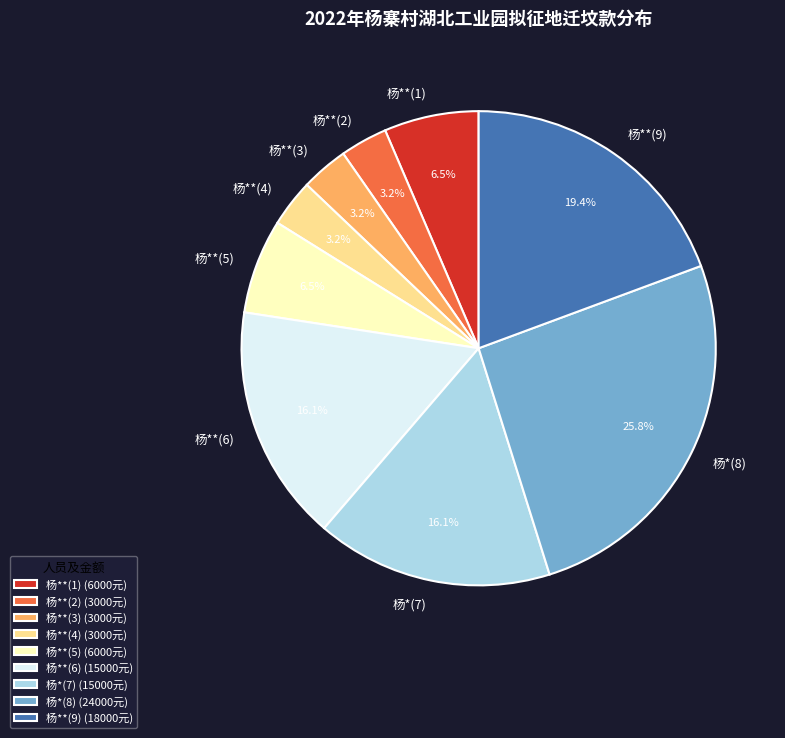

Is it true that 杨**(4) is 3% of the pie?

True